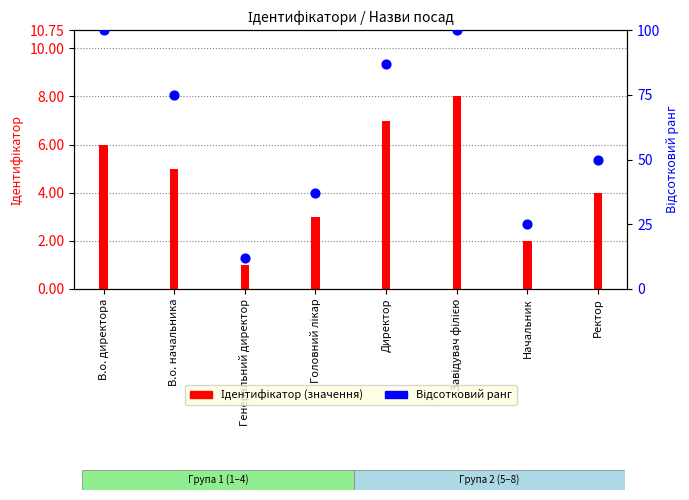

At how many categories does at least one series exceed 9?

8